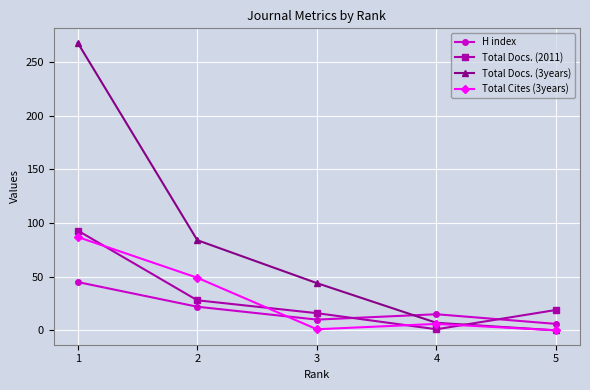

The value of Total Docs. (2011) at 3 is 6. True or false?

False